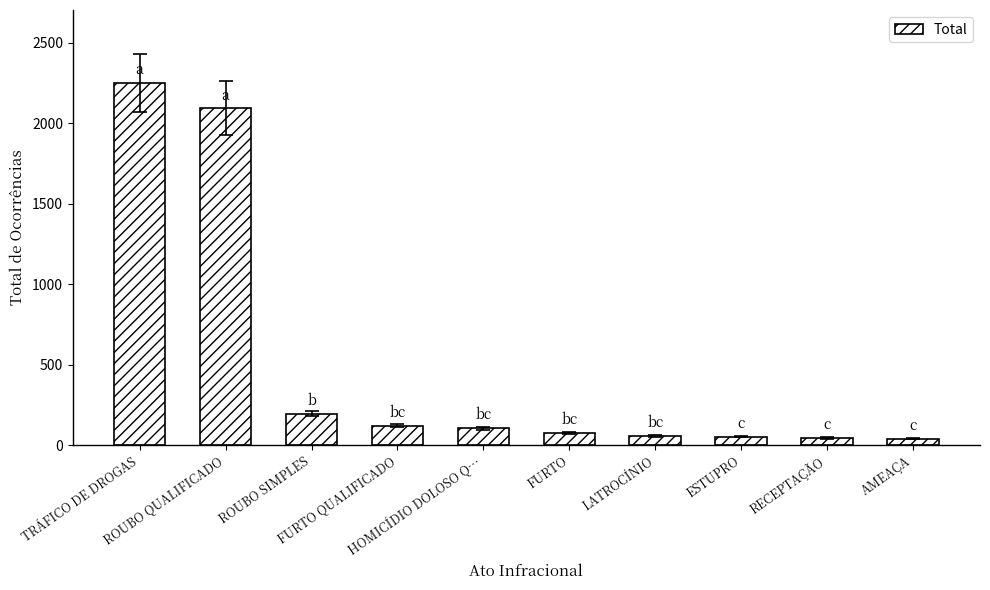

What position from the left is RECEPTAÇÃO?

9